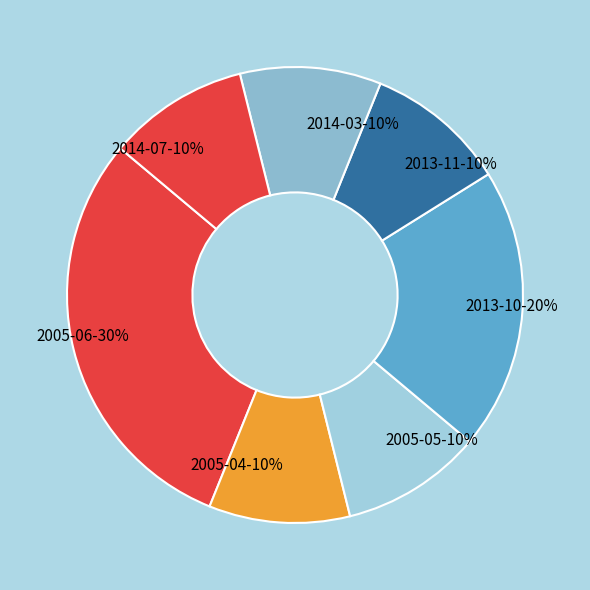

To the nearest percent, what is the average slice percentage?

14%